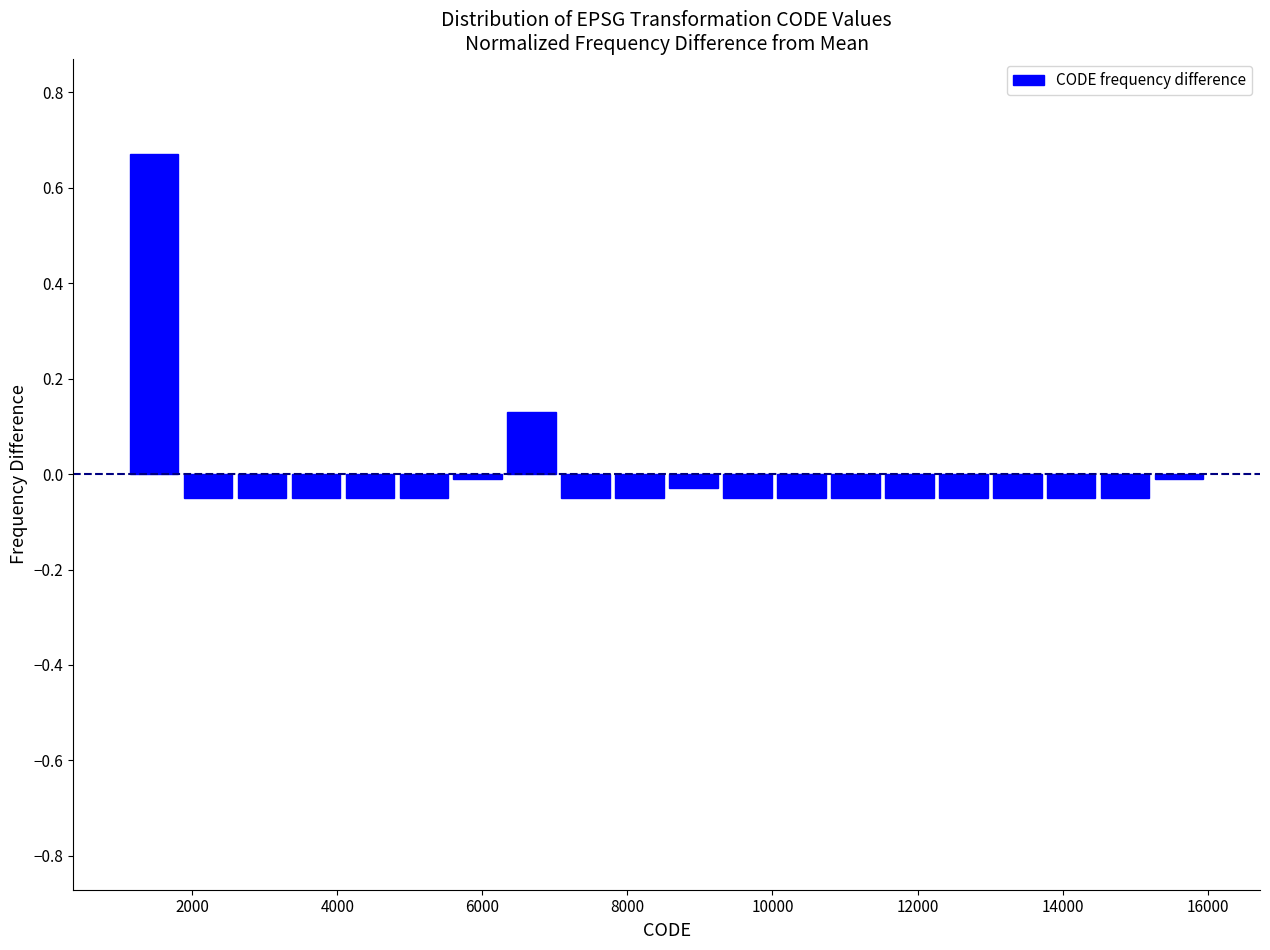

Around what value on the x-axis is the tallest bar? Give the approximate position of its centre, as read against the axis.

1400